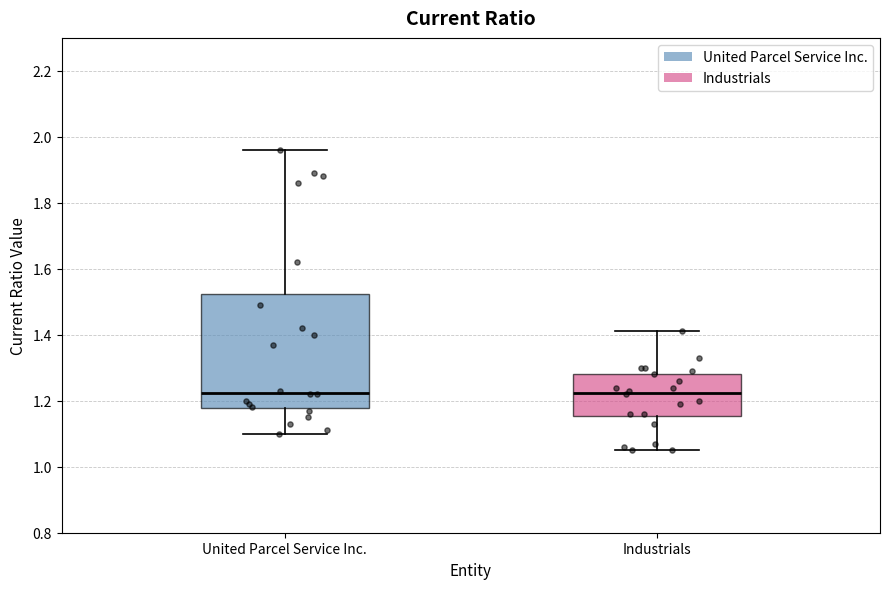

Reading left to right, transcribe this box plot: for each box, give where its median line is, the range the box spans, and where its two whiskers end, as read against the y-axis. The values are not printed on the chart, so give them approximately, as read against the axis.

United Parcel Service Inc.: median 1.22, box 1.18 to 1.52, whiskers 1.10 to 1.96
Industrials: median 1.22, box 1.16 to 1.28, whiskers 1.06 to 1.42